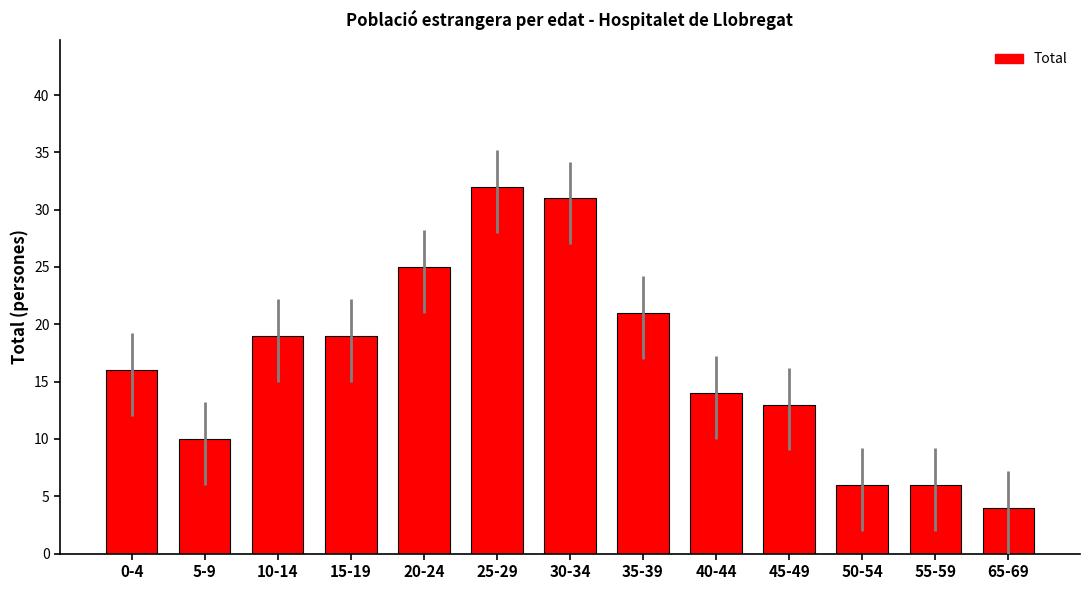

How many series are shown in this chart?

1